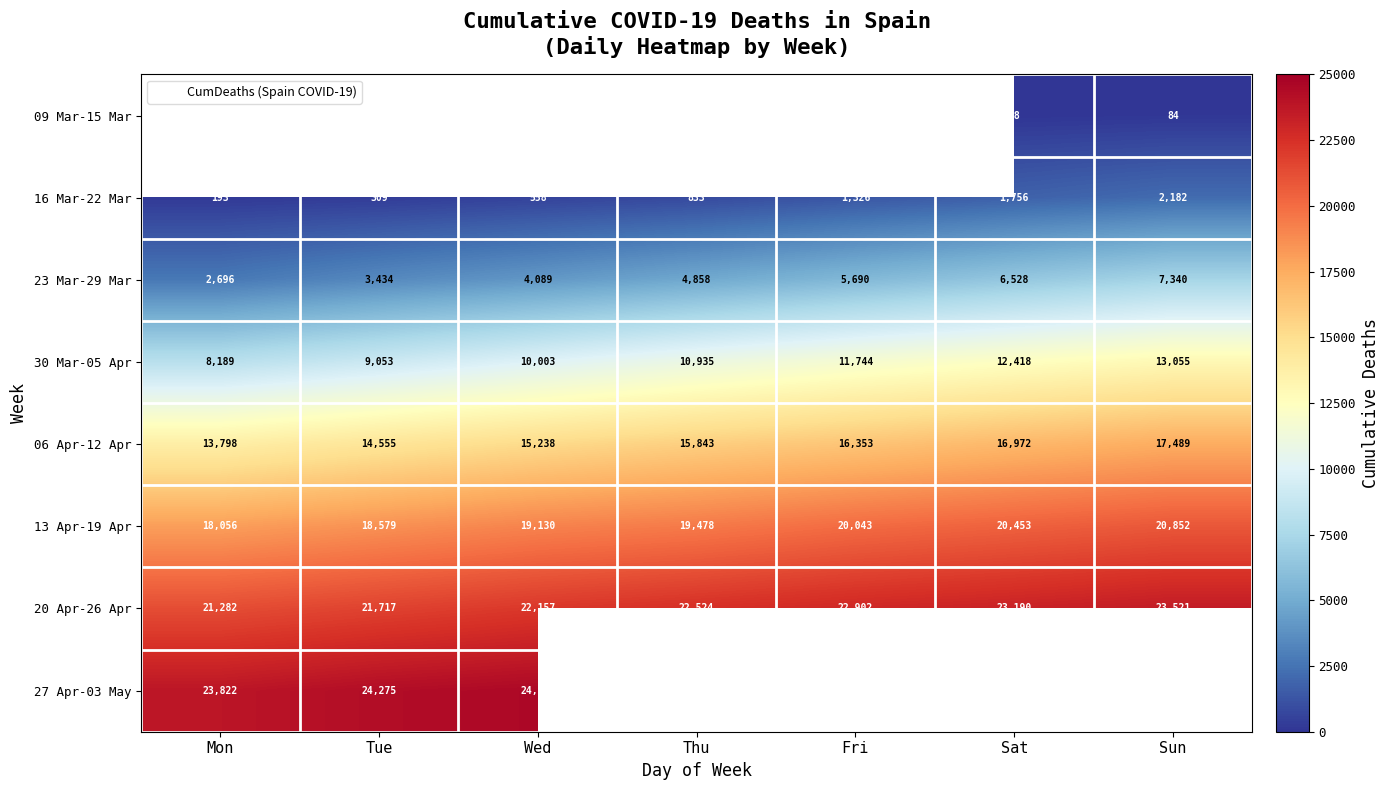

What is the average value of the 20 Apr-26 Apr series?

22470.4